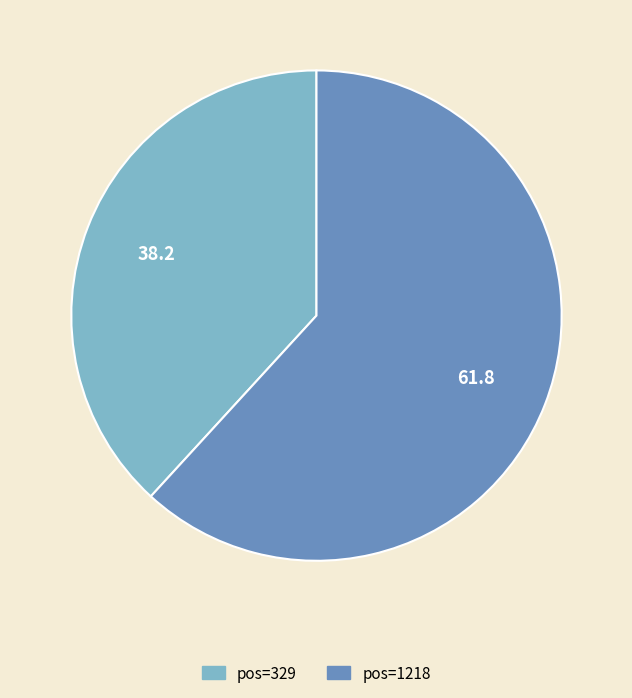

Does any single category account for the majority?

Yes